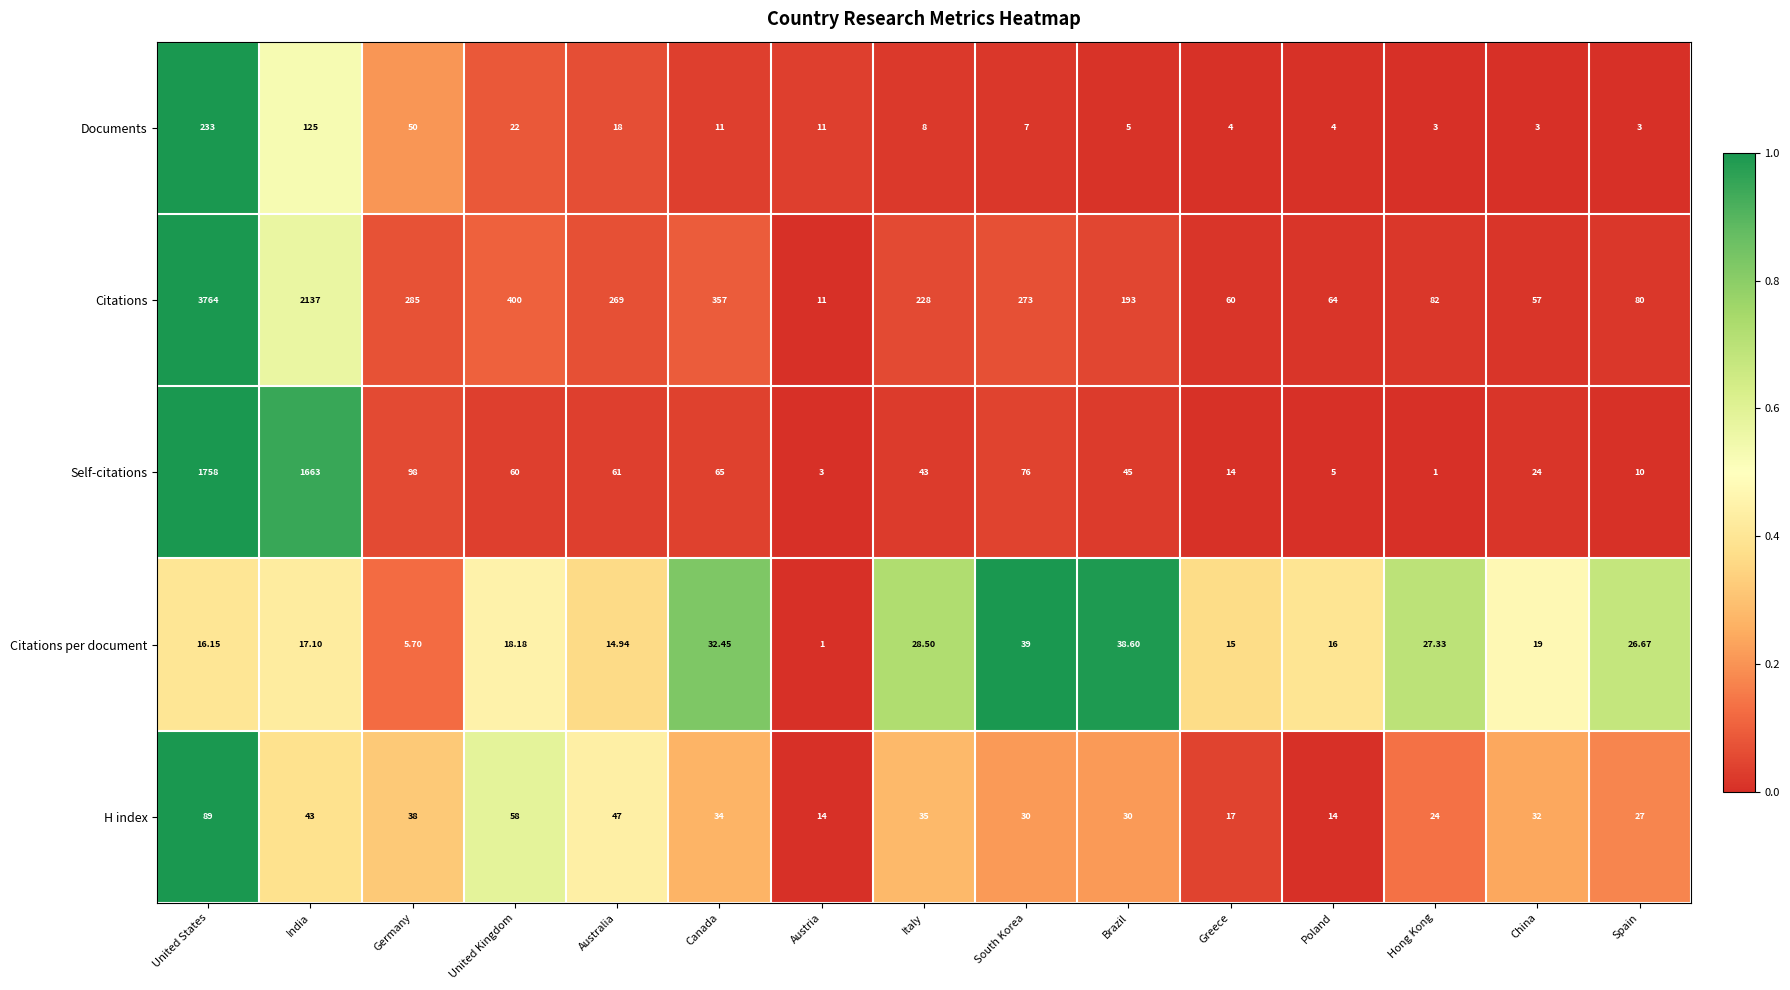

At which label is Citations closest to 1887?

India